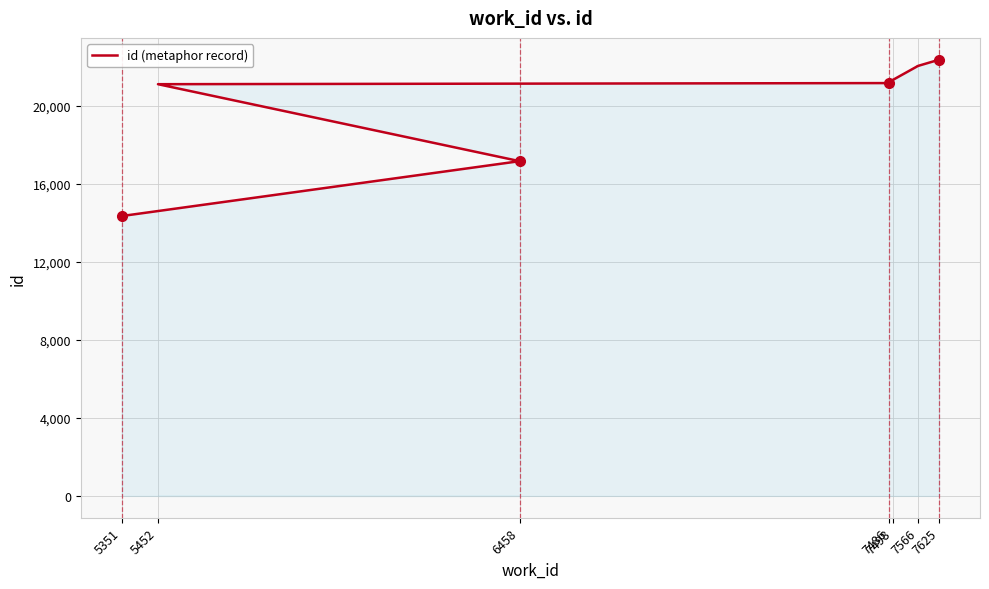

What is the difference between the maximum and minimum values?

8031